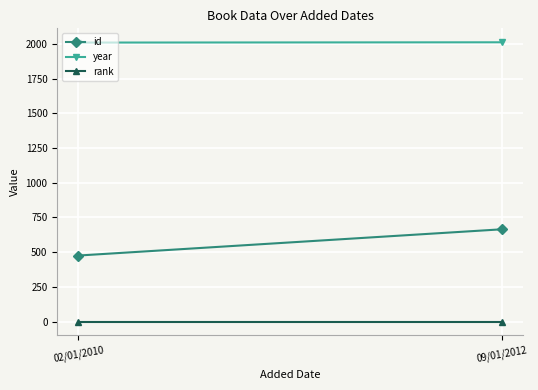

List the series in order of their peak value, lowest first.

rank, id, year